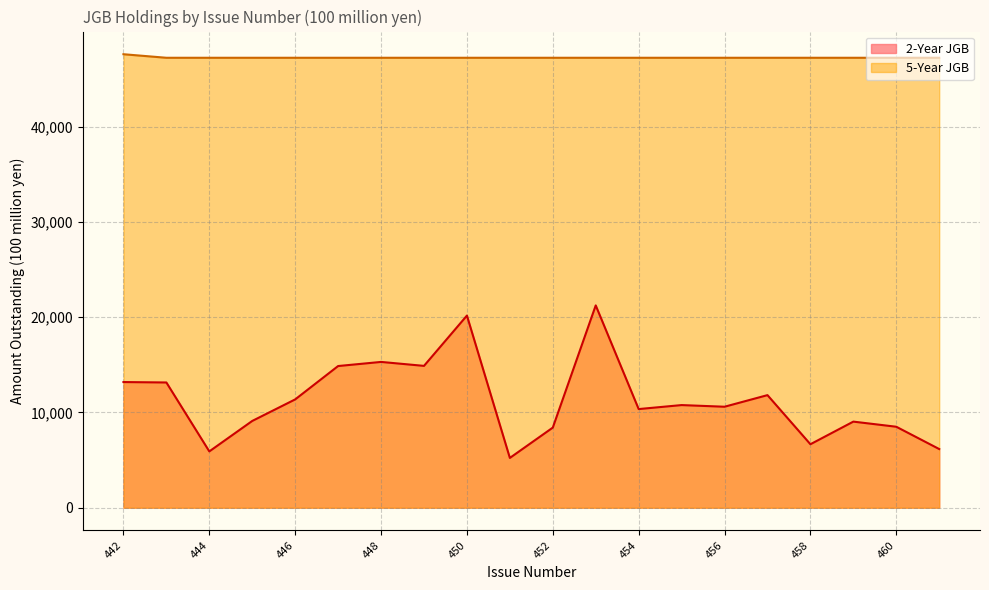

True or false: 2-Year JGB and 5-Year JGB intersect in this chart.

False